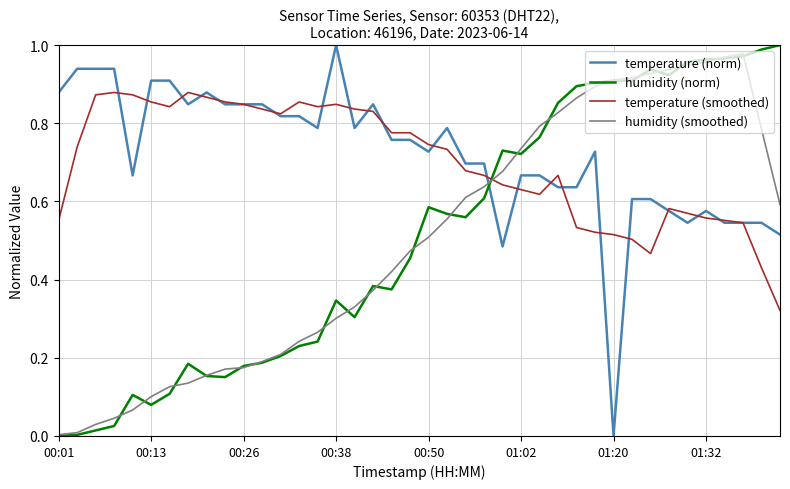

True or false: humidity (smoothed) and temperature (smoothed) cross at least once.

True